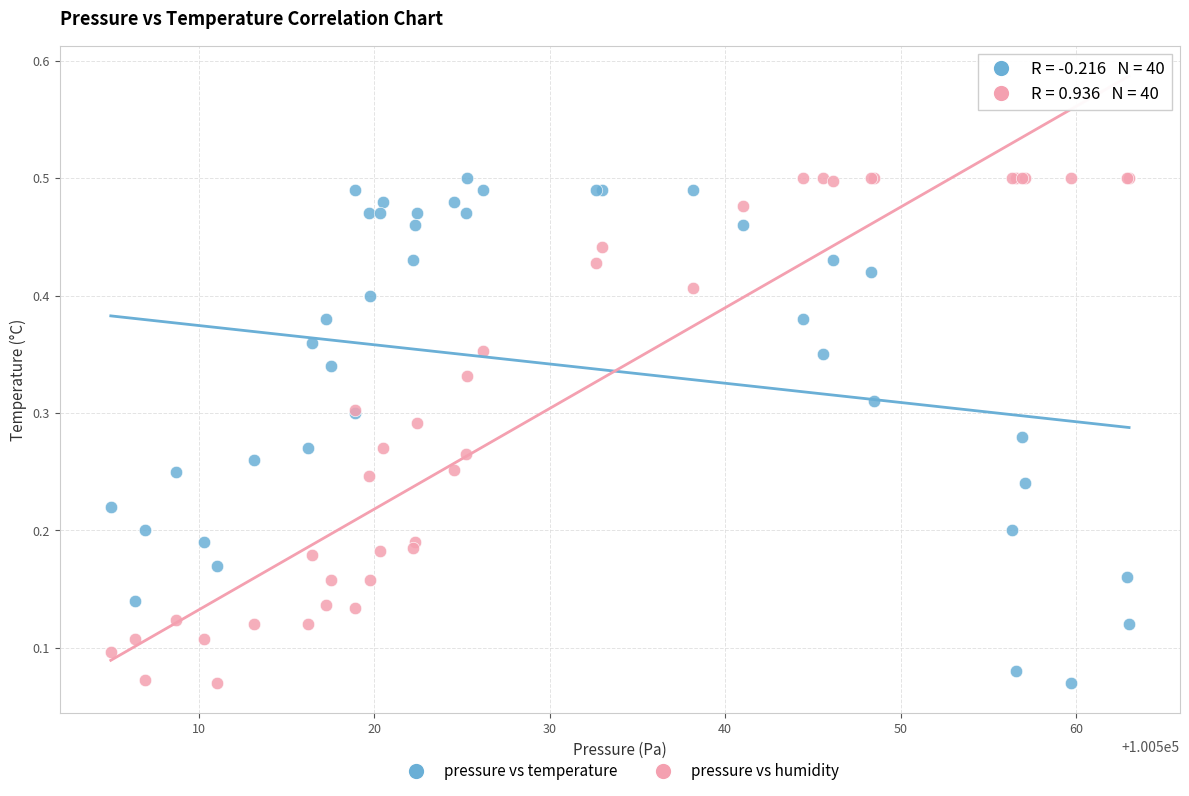

What are all the series names shown in the legend?

pressure vs temperature, pressure vs humidity